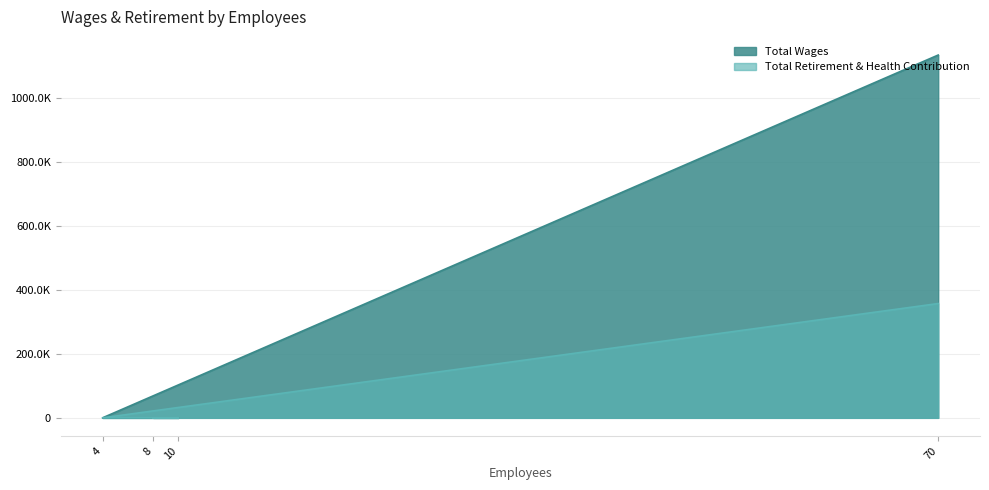

True or false: Total Retirement & Health Contribution has more than 0 points higher than both neighbors.

False